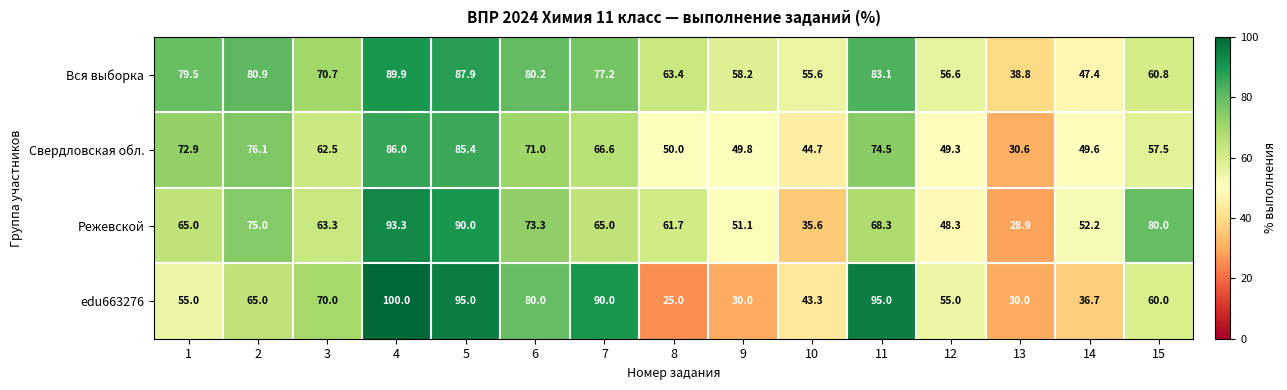

Rank the series at 6 from highest to lowest value.

Вся выборка, edu663276, Режевской, Свердловская обл.